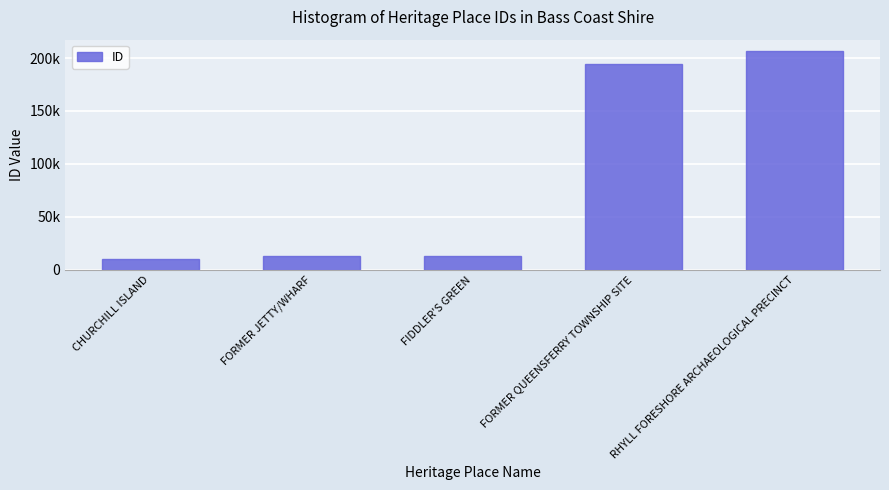

Between FORMER JETTY/WHARF and RHYLL FORESHORE ARCHAEOLOGICAL PRECINCT, which is larger?

RHYLL FORESHORE ARCHAEOLOGICAL PRECINCT